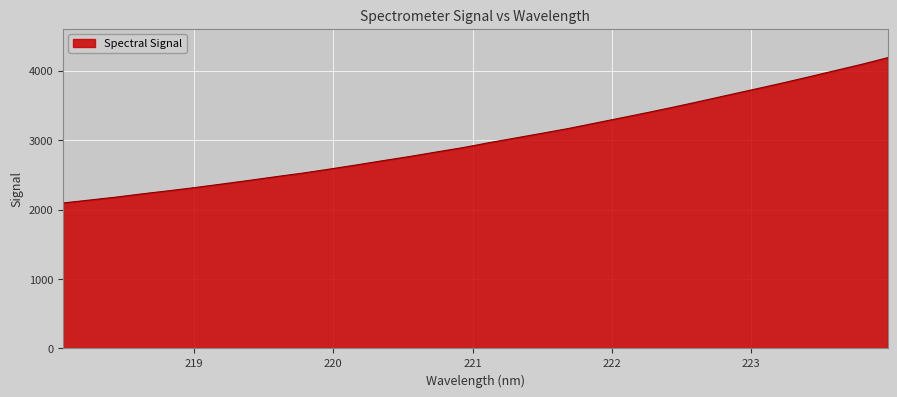

What is the smallest value displayed?

2094.5